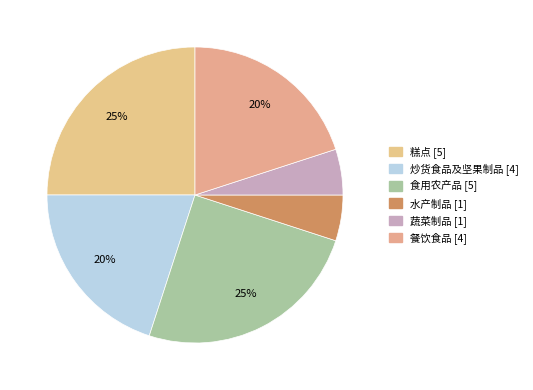

Which category has the biggest portion of the pie?

糕点